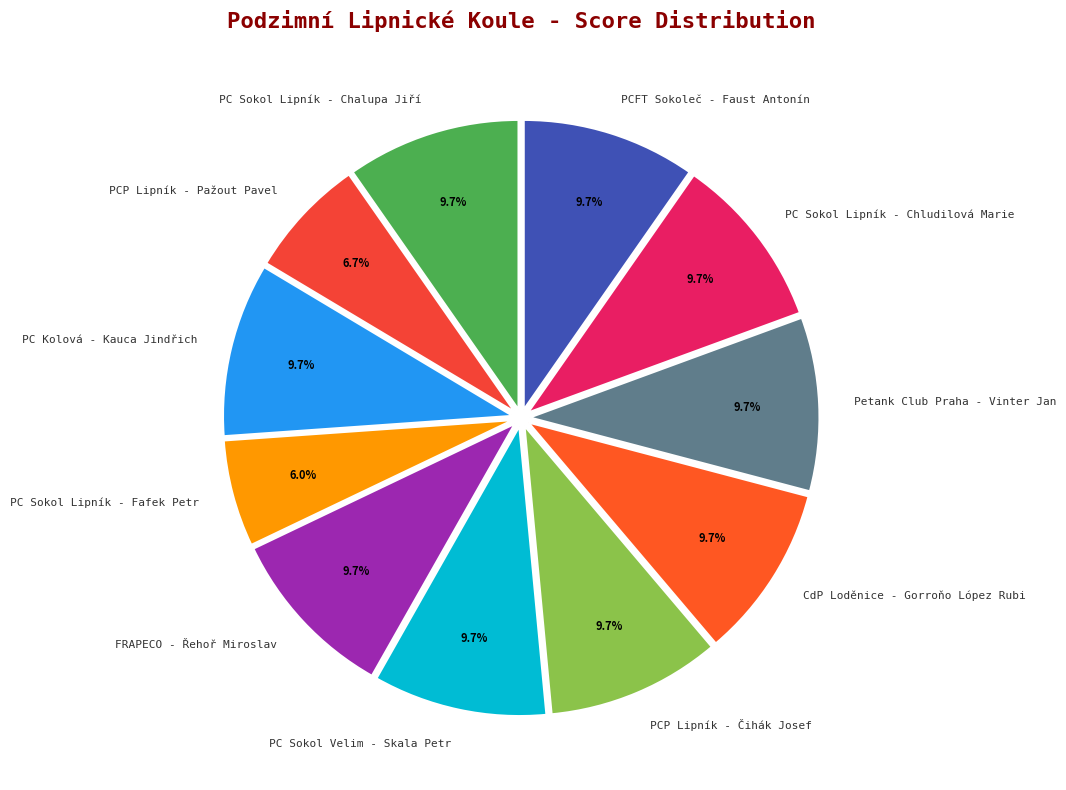

The PCP Lipník - Pažout Pavel slice represents 7% of the pie. True or false?

True